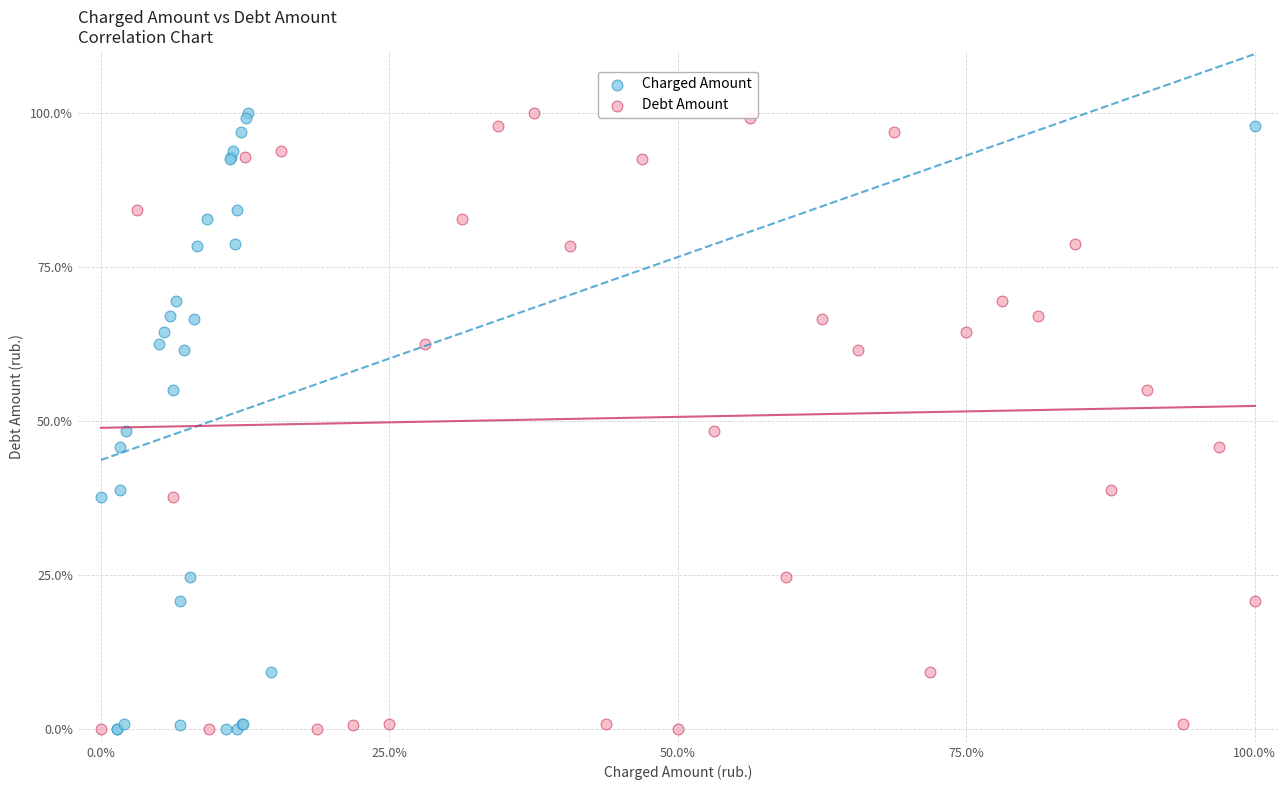

What are all the series names shown in the legend?

Charged Amount, Debt Amount